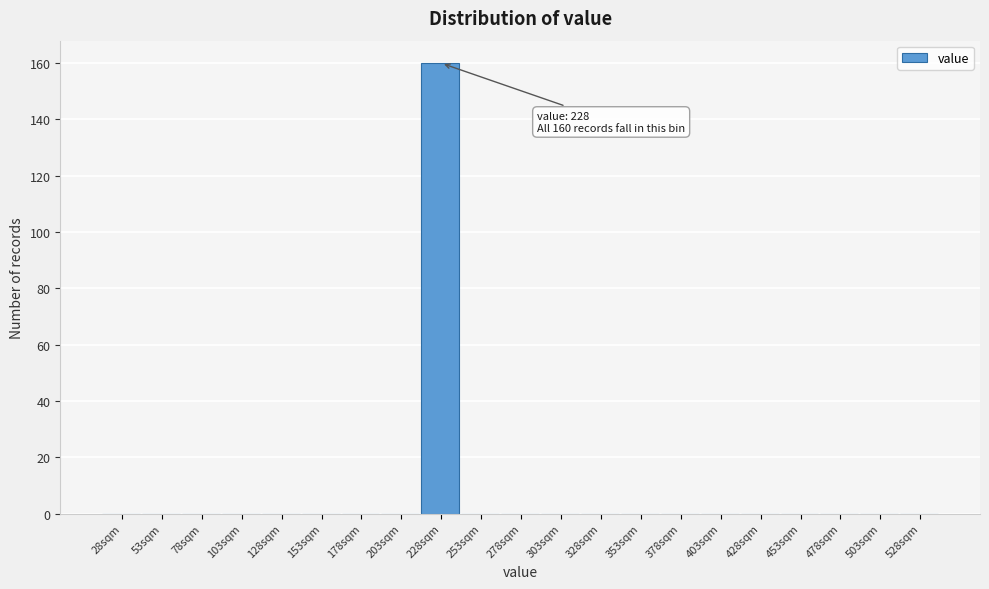

Reading left to right, what are all the values shown in this chart?

28sqm=0	53sqm=0	78sqm=0	103sqm=0	128sqm=0	153sqm=0	178sqm=0	203sqm=0	228sqm=160	253sqm=0	278sqm=0	303sqm=0	328sqm=0	353sqm=0	378sqm=0	403sqm=0	428sqm=0	453sqm=0	478sqm=0	503sqm=0	528sqm=0